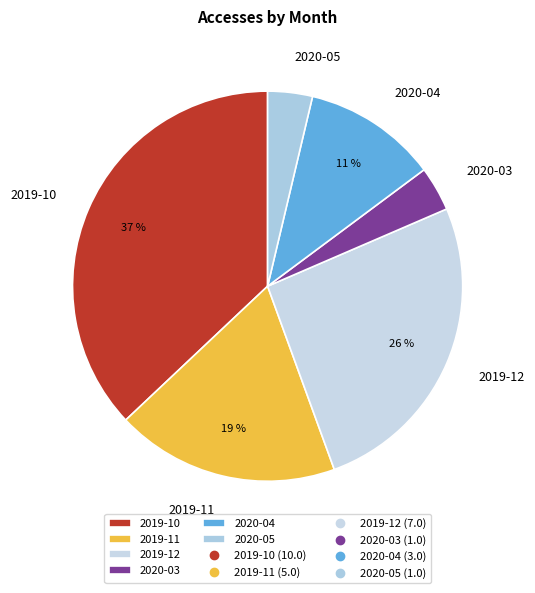

To the nearest percent, what is the average slice percentage?

17%